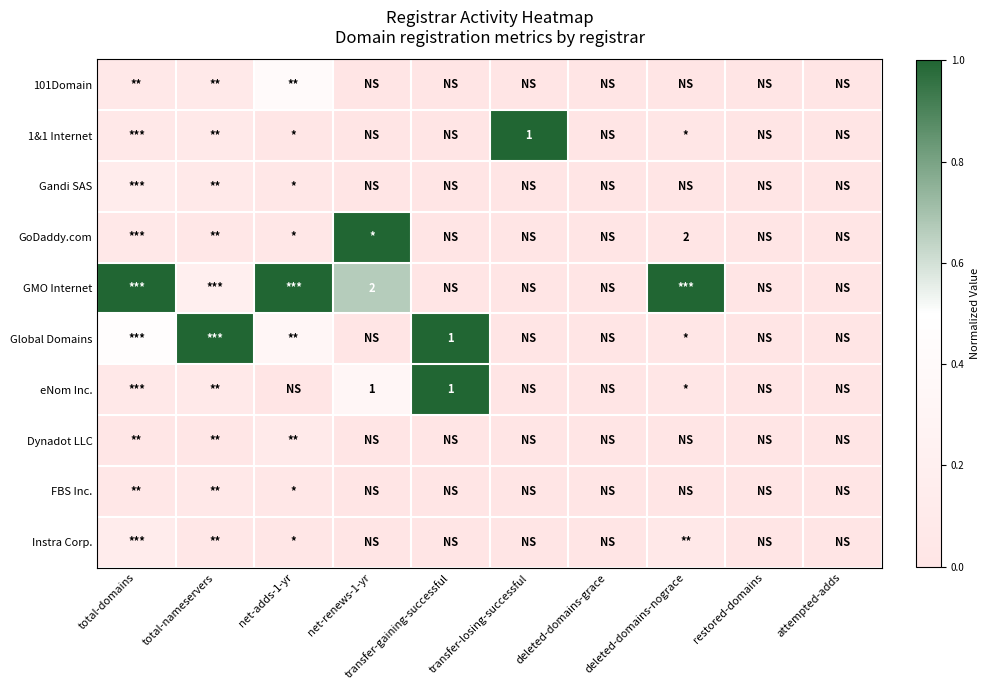

List the labels in order of GoDaddy.com value, largest first.

net-renews-1-yr, total-domains, total-nameservers, net-adds-1-yr, deleted-domains-nograce, transfer-gaining-successful, transfer-losing-successful, deleted-domains-grace, restored-domains, attempted-adds